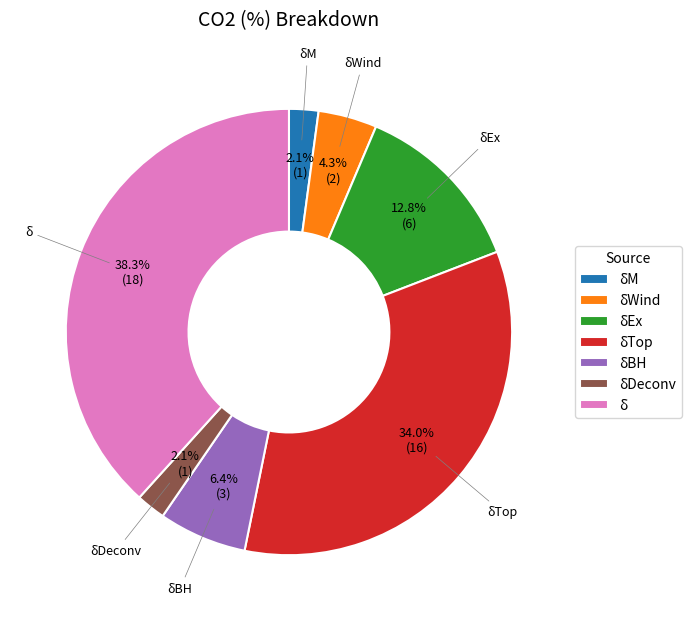

Combined, do δWind and δDeconv account for over 50%?

No